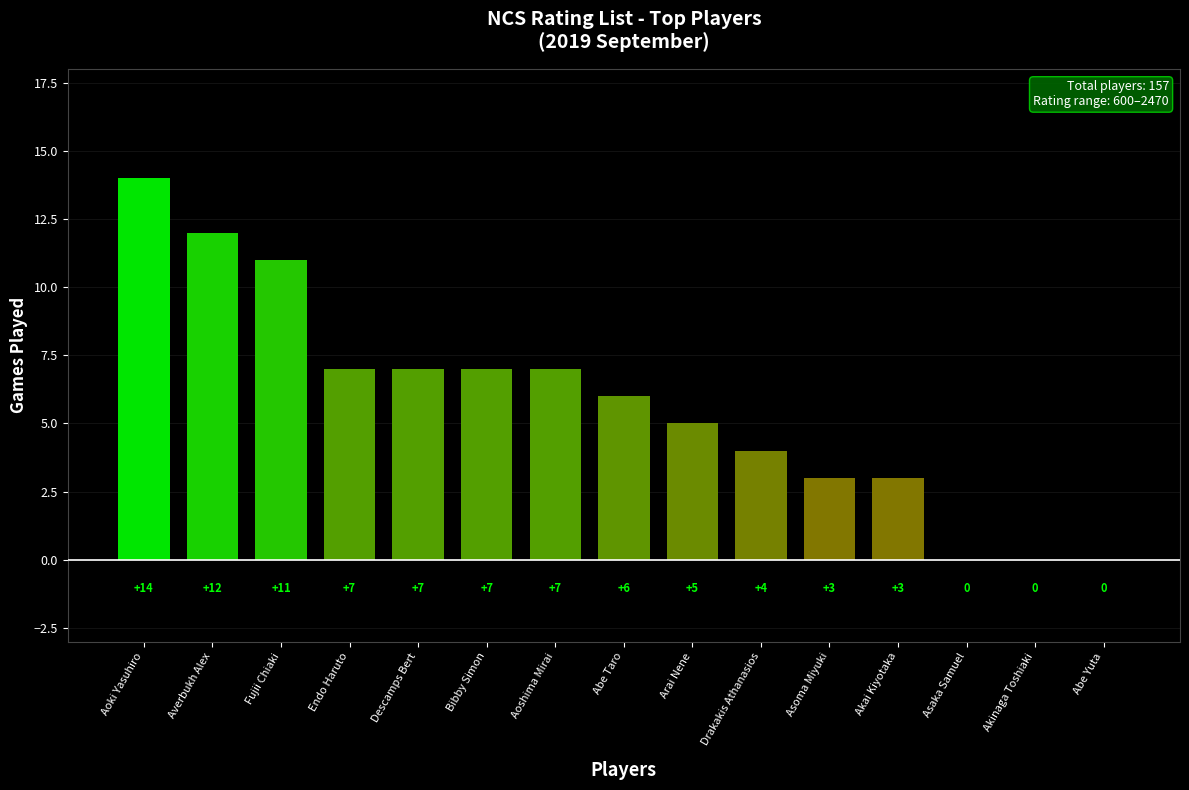

Reading left to right, extract all data points from this chart.

Aoki Yasuhiro=14	Averbukh Alex=12	Fujii Chiaki=11	Endo Haruto=7	Descamps Bert=7	Bibby Simon=7	Aoshima Mirai=7	Abe Taro=6	Arai Nene=5	Drakakis Athanasios=4	Asoma Miyuki=3	Akai Kiyotaka=3	Asaka Samuel=0	Akinaga Toshiaki=0	Abe Yuta=0